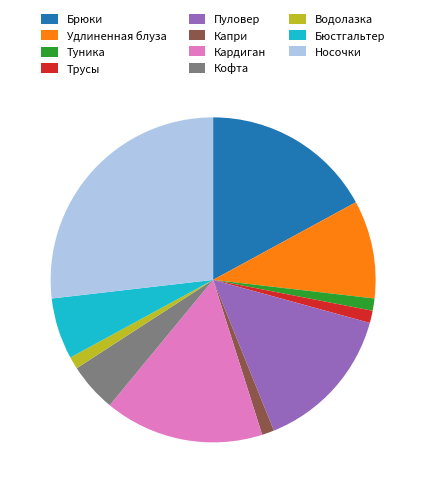

Which has a higher value, Брюки or Удлиненная блуза?

Брюки